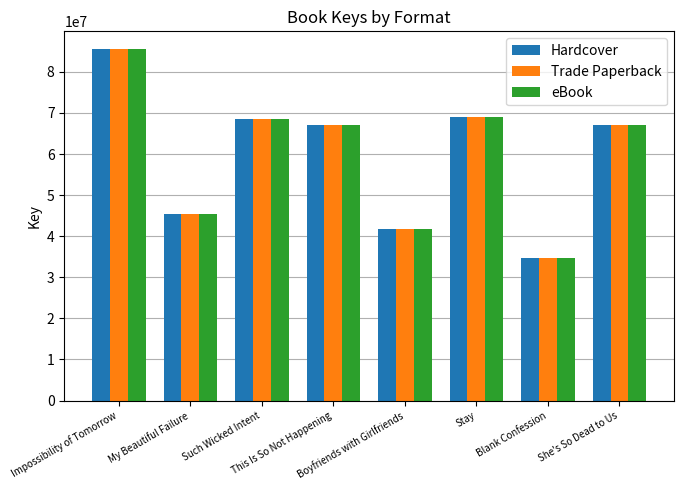

At how many categories does at least one series exceed 75095579?

1